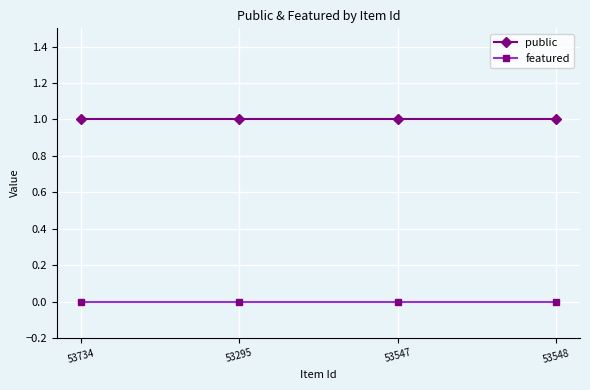

True or false: public and featured intersect in this chart.

False